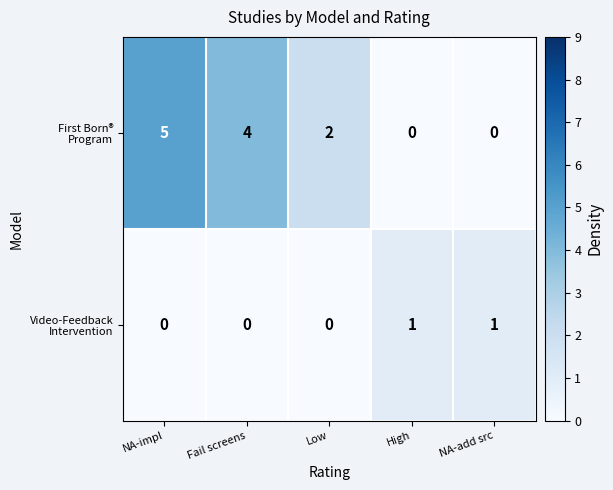

Which category has the highest value across all series?

NA-impl